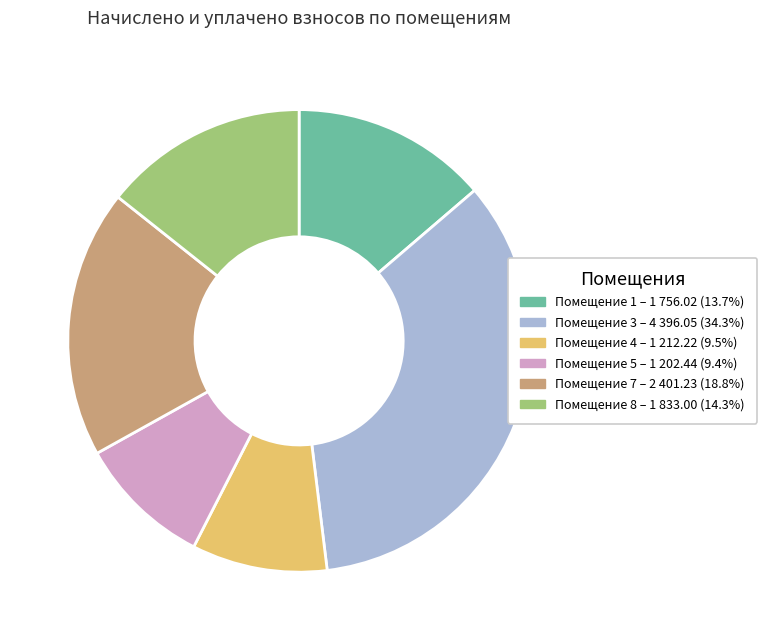

Does any single category account for the majority?

No